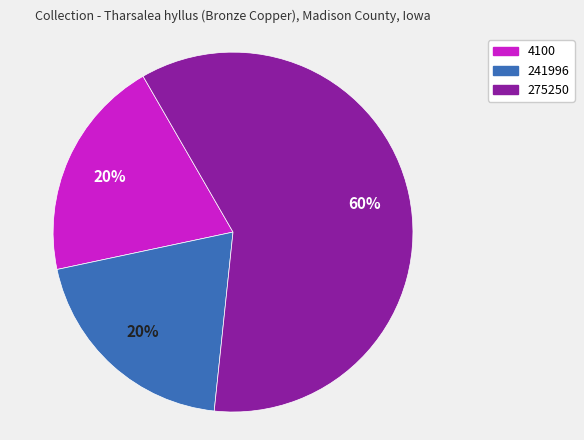

Does 241996 account for over 50% of the chart?

No